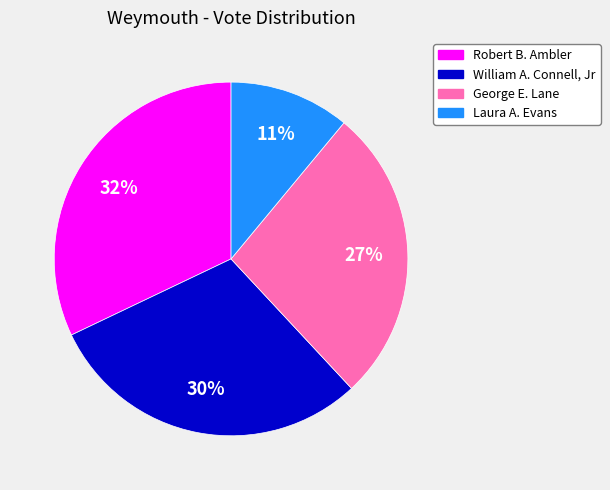

What percentage is the Laura A. Evans slice, to the nearest percent?

11%